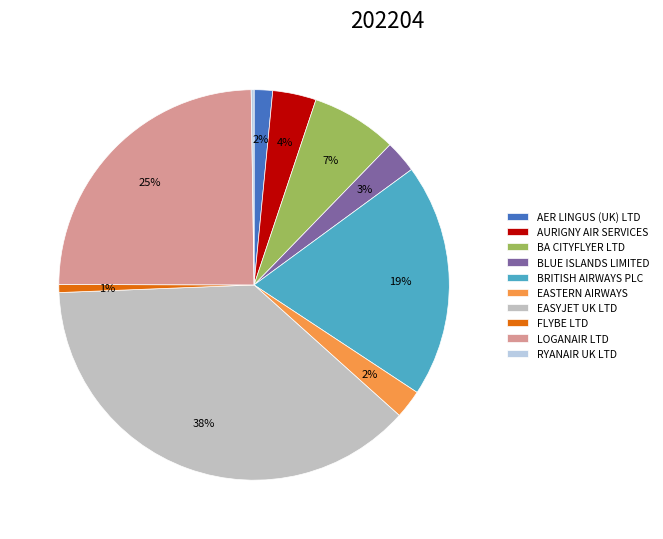

Is there a majority slice in this chart?

No